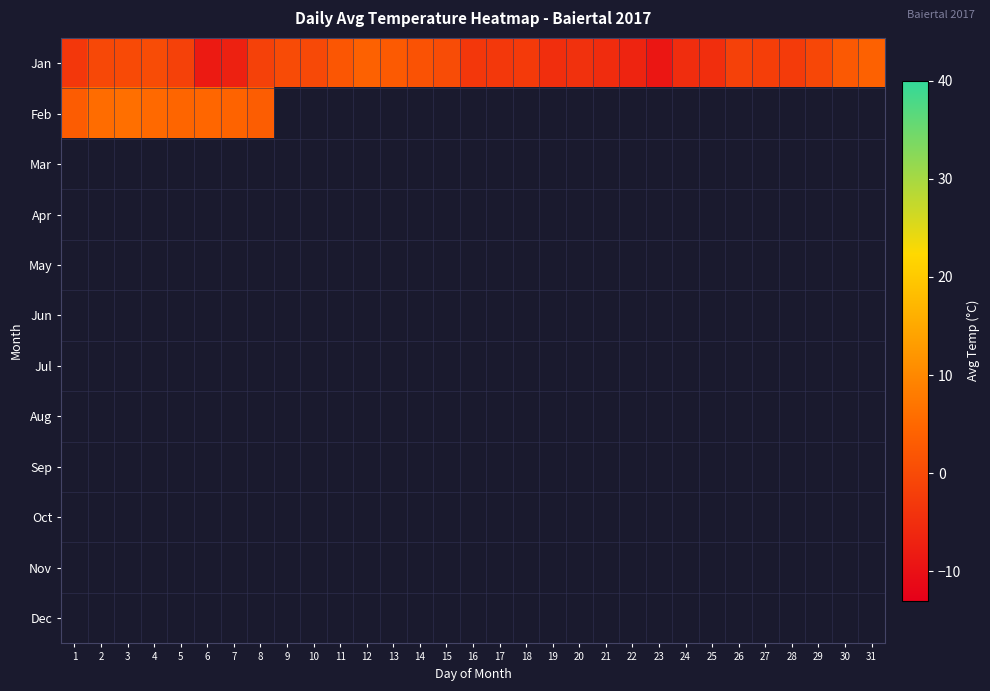

Which series has the widest spread of values?

Jan